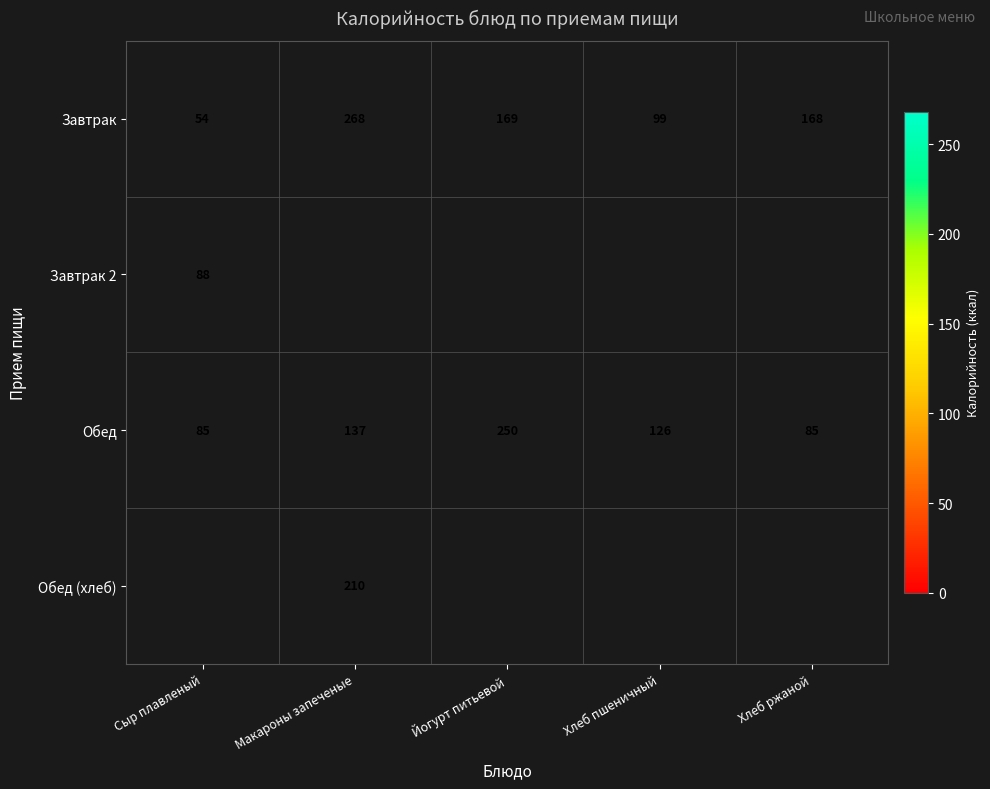

Where is Завтрак nearest to the value 161?

Хлеб ржаной